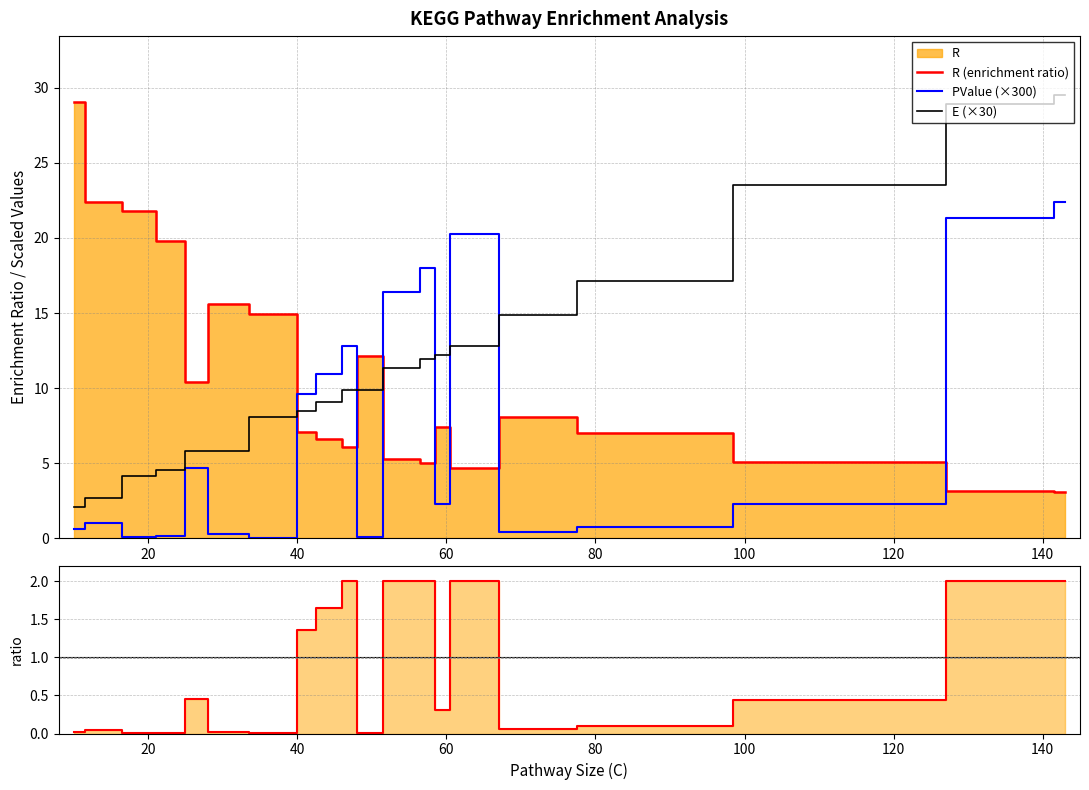

How many data points does each series have?

20